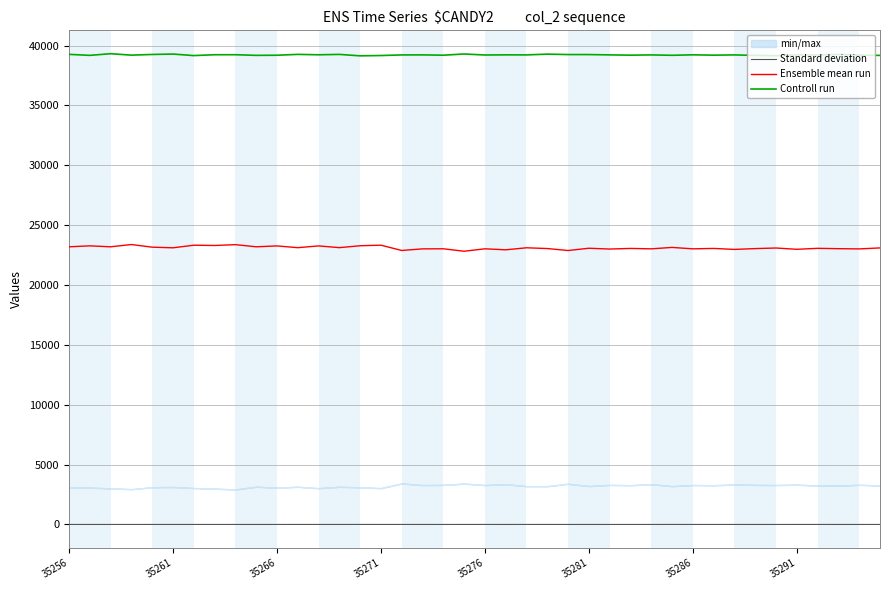

True or false: Controll run and Ensemble mean run intersect in this chart.

False